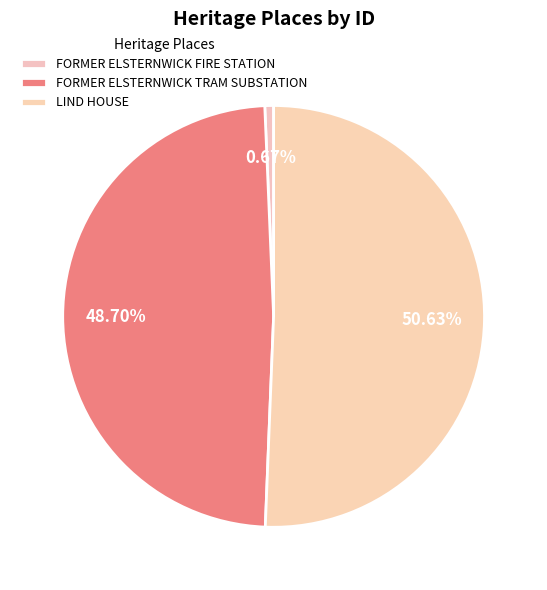

What is the change in value from FORMER ELSTERNWICK FIRE STATION to FORMER ELSTERNWICK TRAM SUBSTATION?

+189640